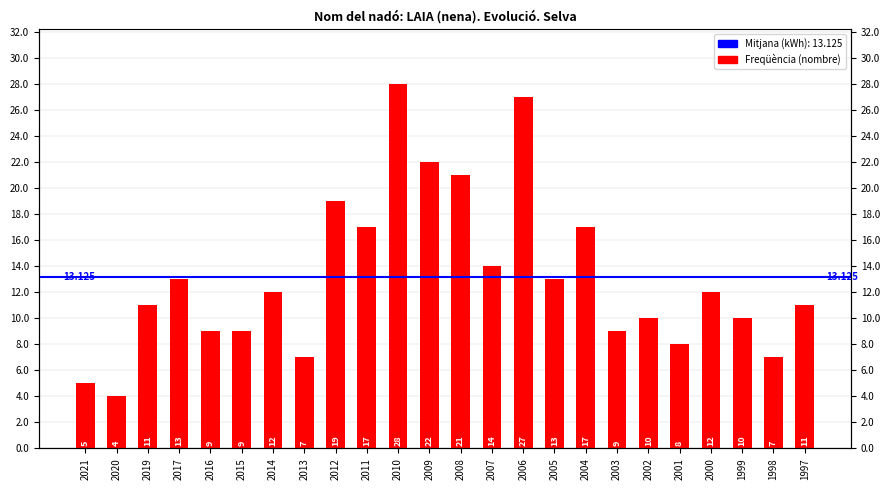

Reading left to right, transcribe all the data shown in this chart.

2021=5	2020=4	2019=11	2017=13	2016=9	2015=9	2014=12	2013=7	2012=19	2011=17	2010=28	2009=22	2008=21	2007=14	2006=27	2005=13	2004=17	2003=9	2002=10	2001=8	2000=12	1999=10	1998=7	1997=11